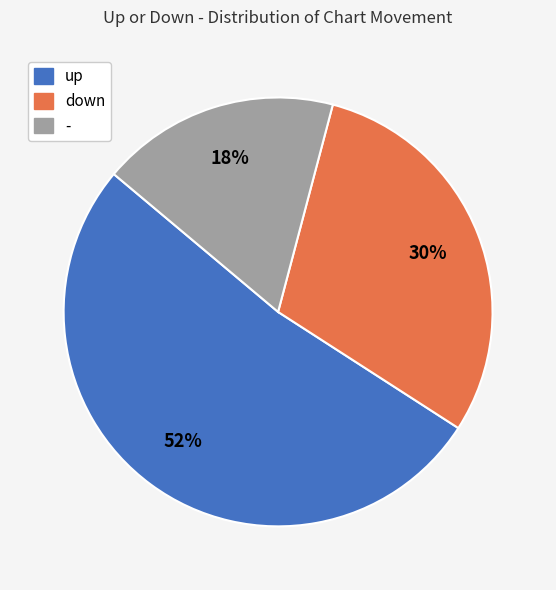

To the nearest percent, what portion does down represent?

30%